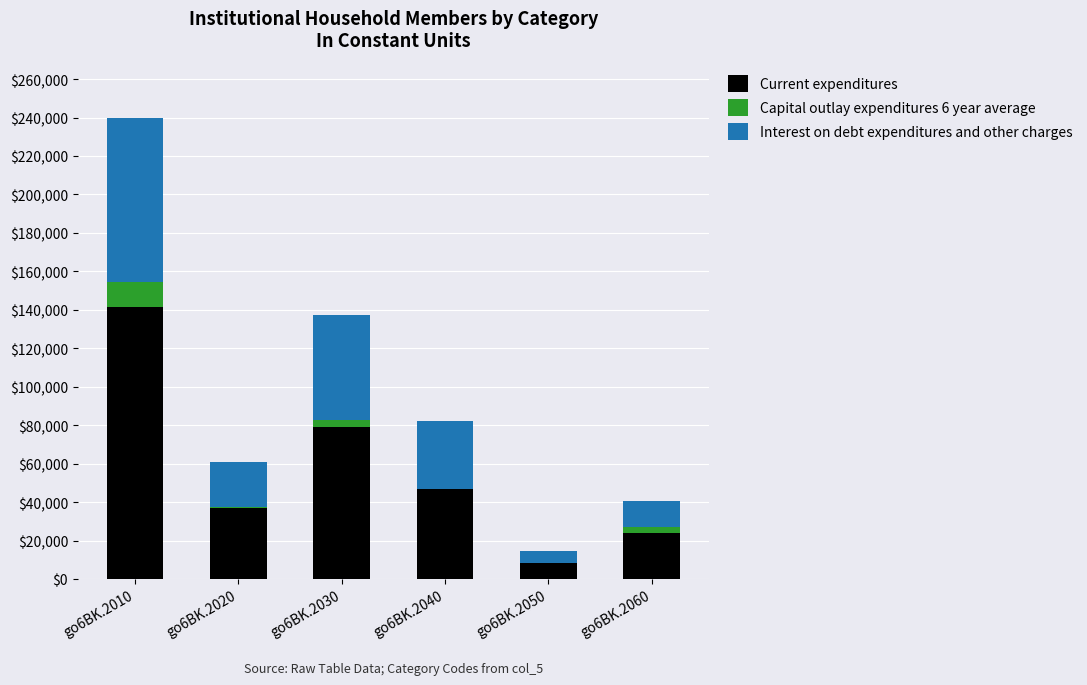

Count the number of data series in this chart.

3